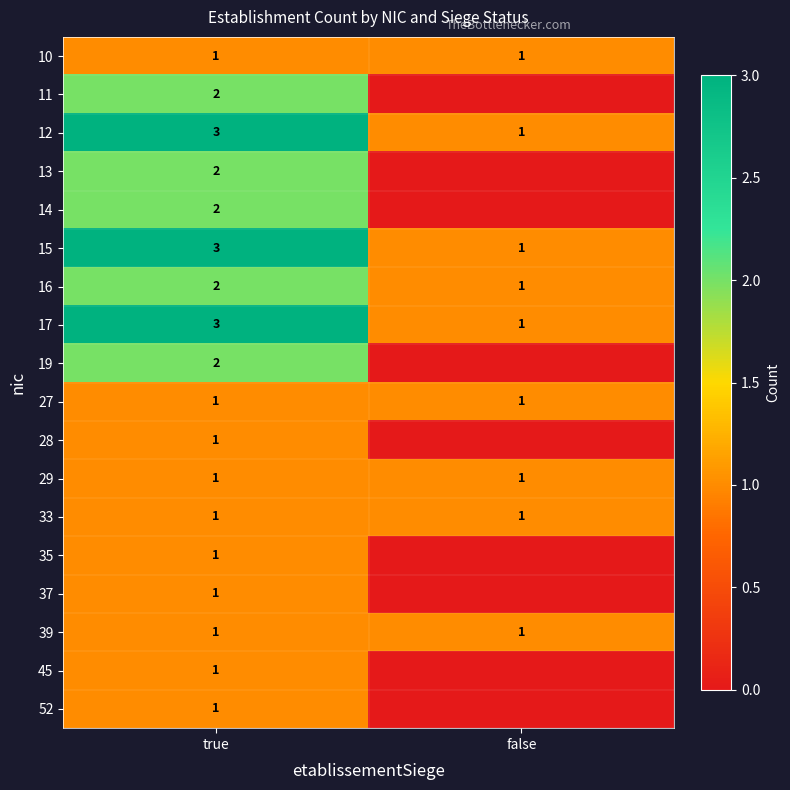

What is the greatest value displayed?

3